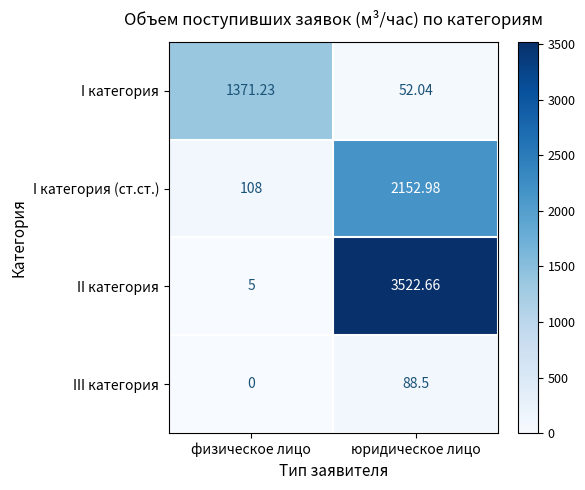

What is the spread (max minus min) of values at физическое лицо?

1371.2